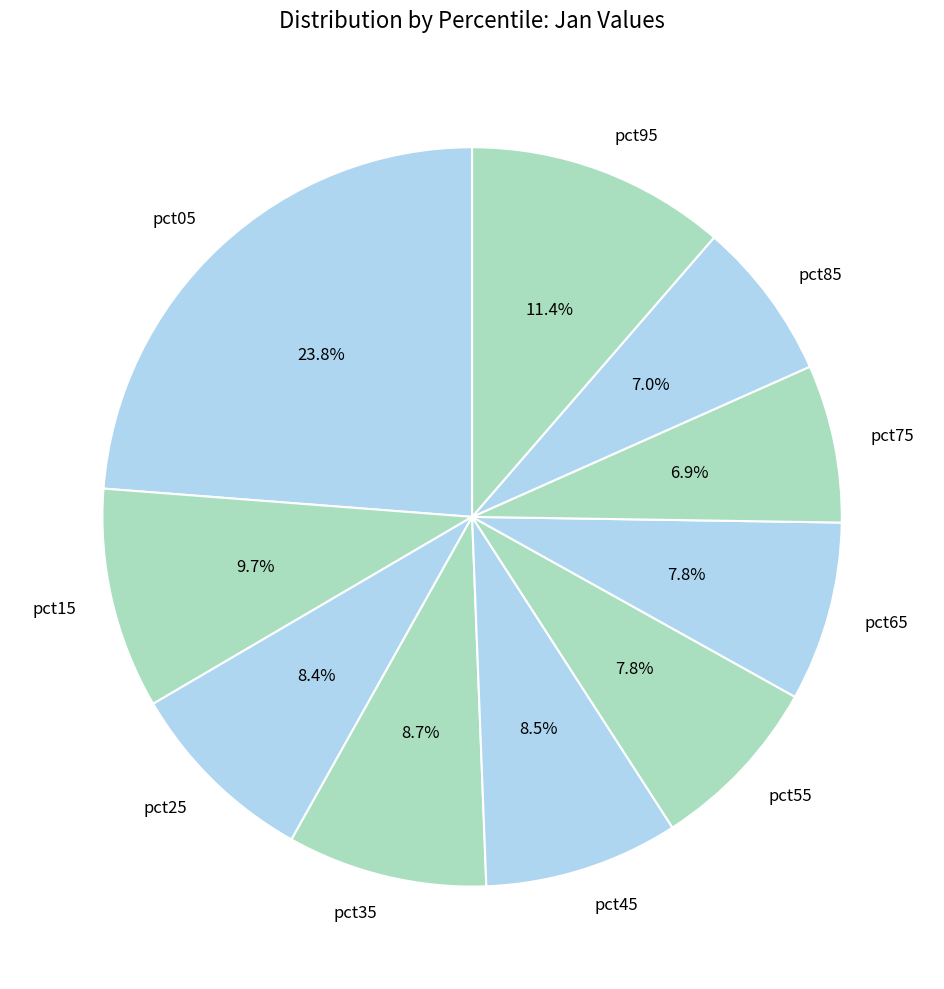

To the nearest percent, what portion does pct85 represent?

7%